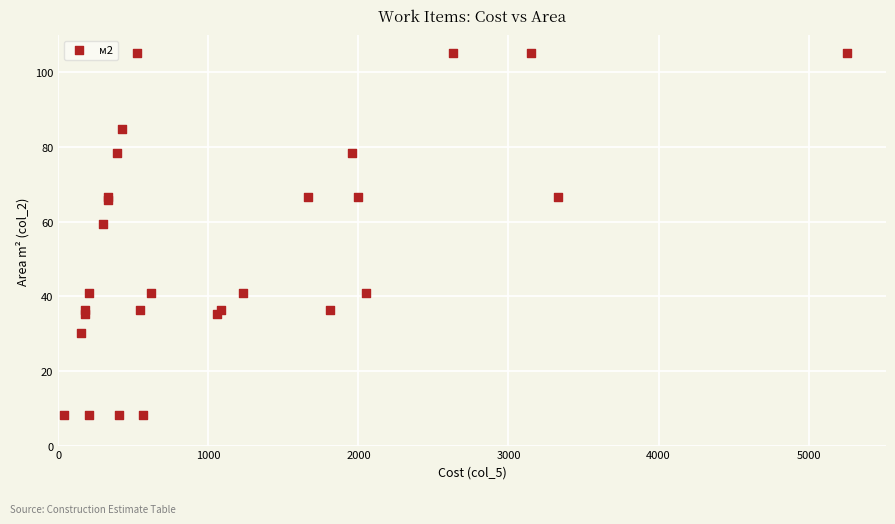

What Y value in the scatter plot is closest to 56?

59.5